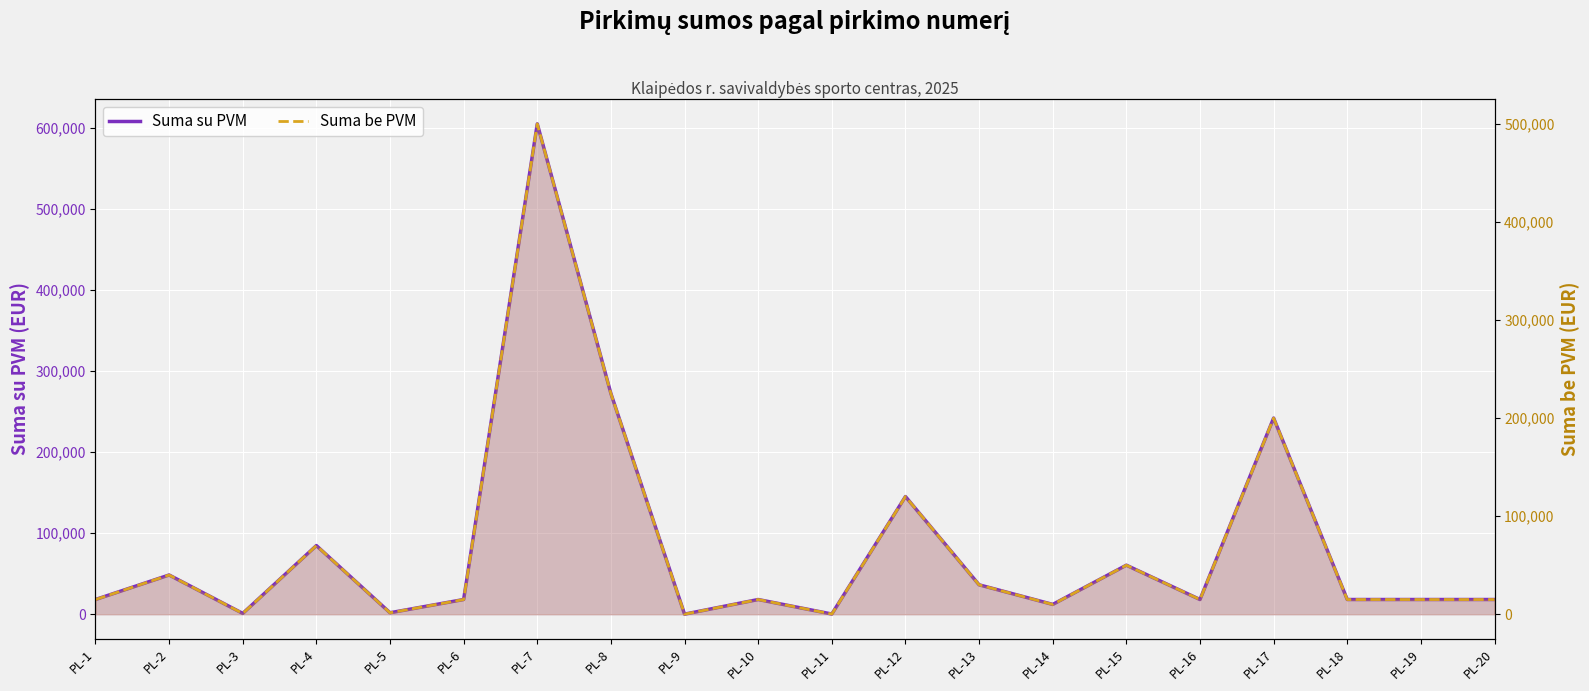

How many interior local peaks does the Suma be PVM series have?

7